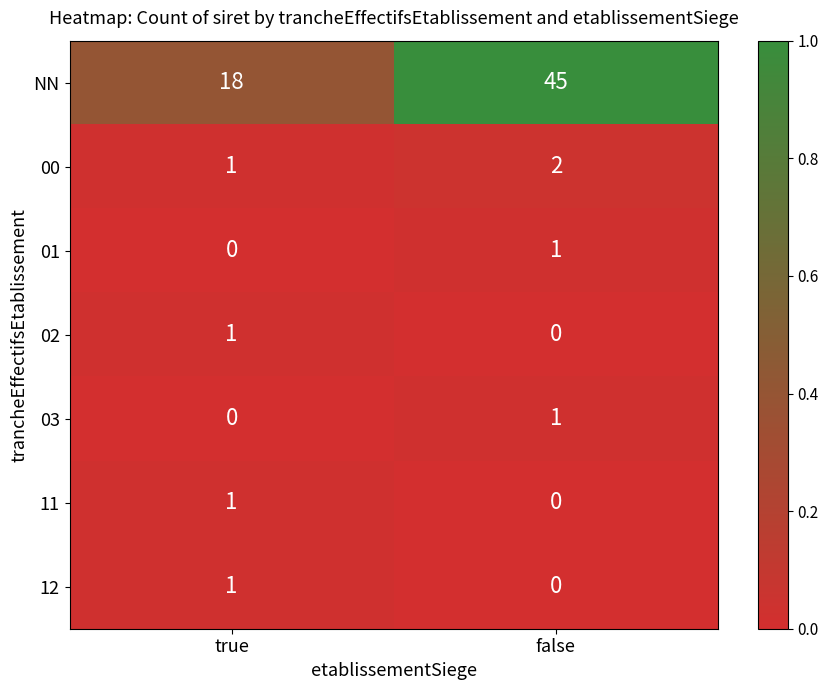

List the labels in order of 11 value, largest first.

true, false